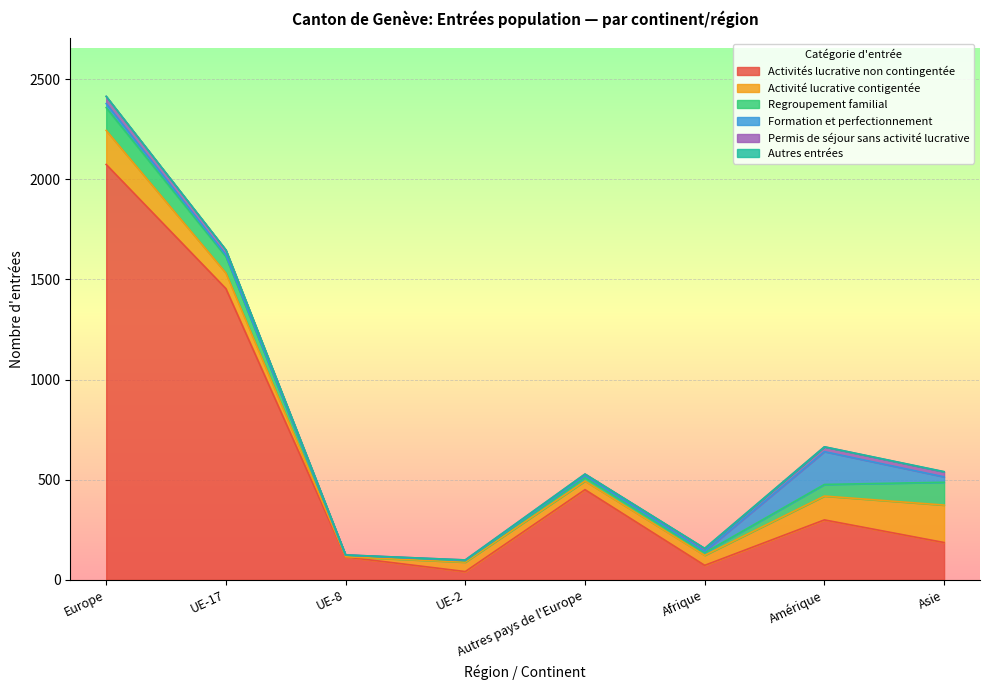

Reading right to left, what are all the values shown in this chart?

Activités lucrative non contingentée: Asie=186	Amérique=299	Afrique=72	Autres pays de l'Europe=450	UE-2=41	UE-8=114	UE-17=1454	Europe=2074
Activité lucrative contigentée: Asie=187	Amérique=119	Afrique=50	Autres pays de l'Europe=43	UE-2=47	UE-8=1	UE-17=78	Europe=170
Regroupement familial: Asie=114	Amérique=58	Afrique=13	Autres pays de l'Europe=17	UE-2=7	UE-8=8	UE-17=82	Europe=114
Formation et perfectionnement: Asie=27	Amérique=164	Afrique=7	Autres pays de l'Europe=10	UE-2=2	UE-8=0	UE-17=8	Europe=20
Permis de séjour sans activité lucrative: Asie=25	Amérique=24	Afrique=14	Autres pays de l'Europe=8	UE-2=2	UE-8=1	UE-17=25	Europe=36
Autres entrées: Asie=1	Amérique=0	Afrique=1	Autres pays de l'Europe=0	UE-2=0	UE-8=0	UE-17=0	Europe=0